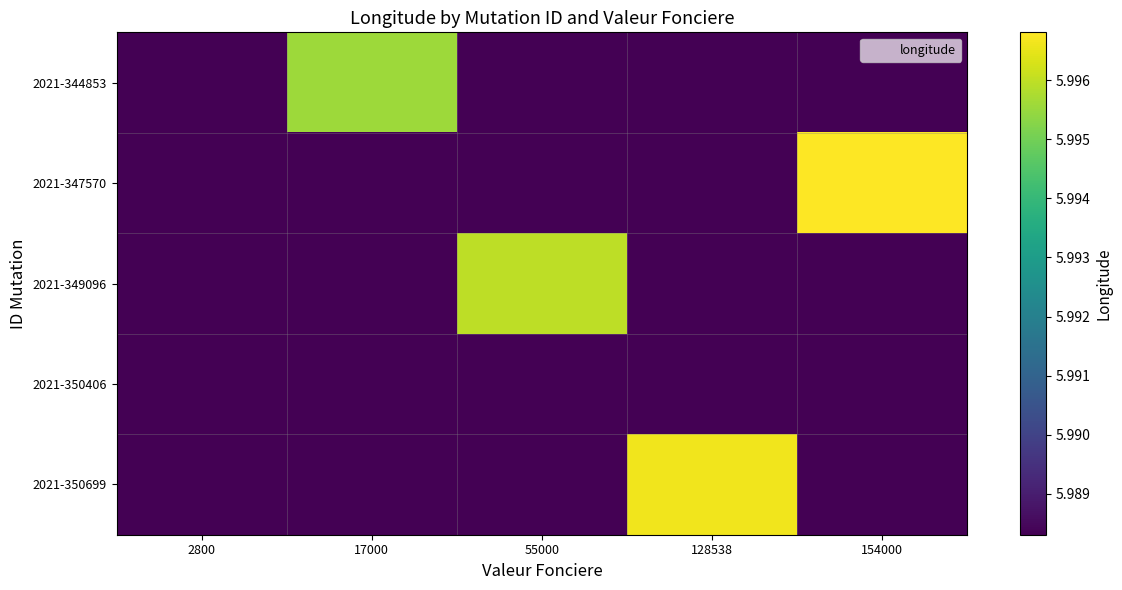

At how many categories does at least one series exceed 5?

5